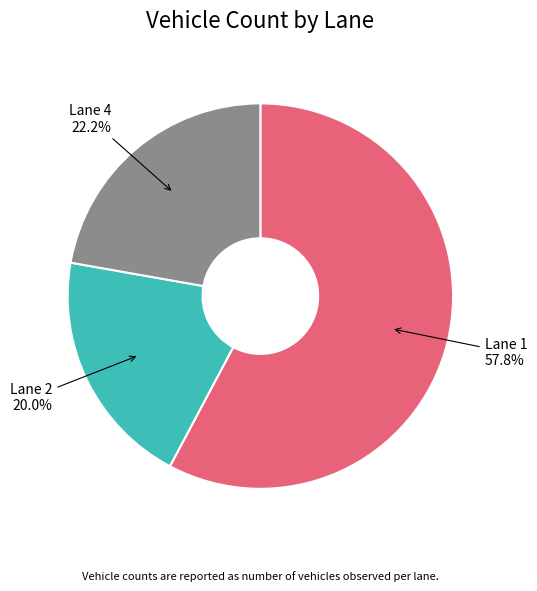

To the nearest percent, what portion does Lane 2 represent?

20%